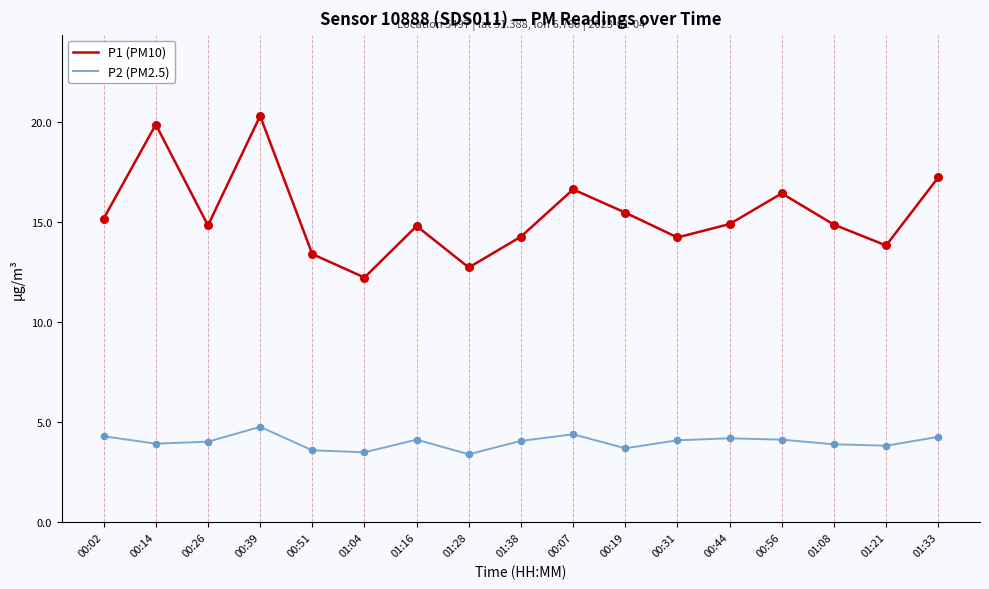

Which series has the largest total across all categories?

P1 (PM10)